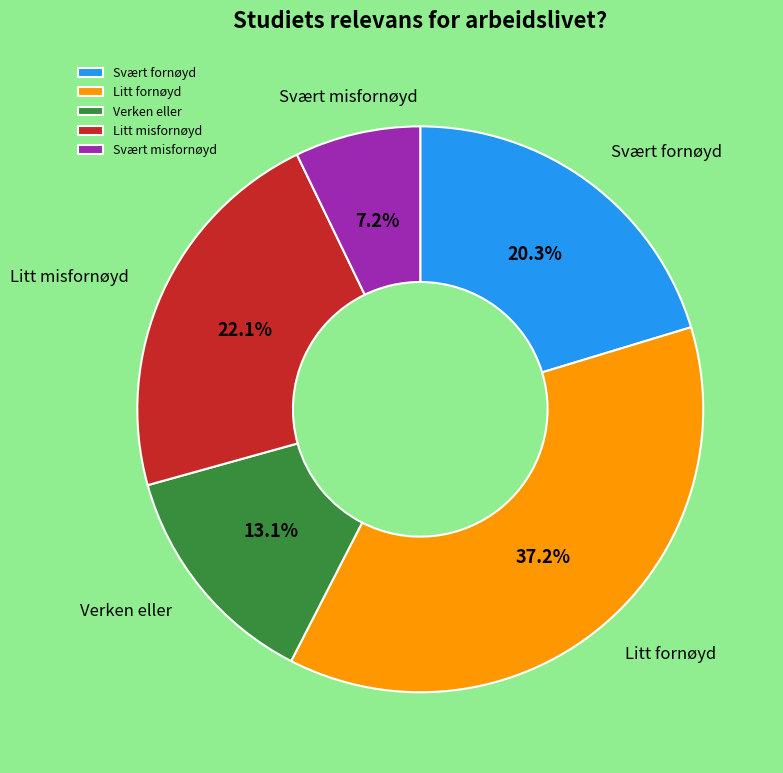

Does any single category account for the majority?

No